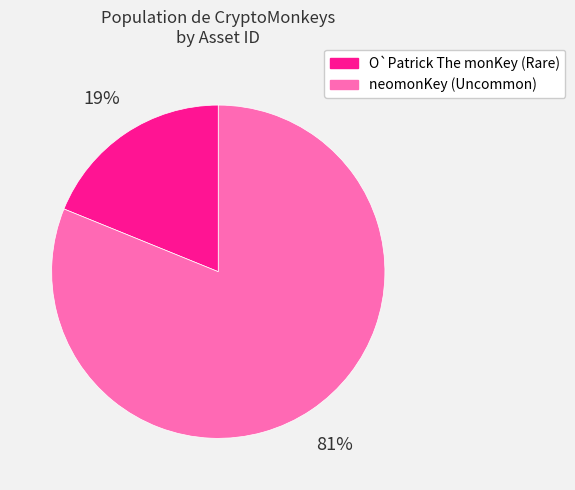

Does any single category account for the majority?

Yes